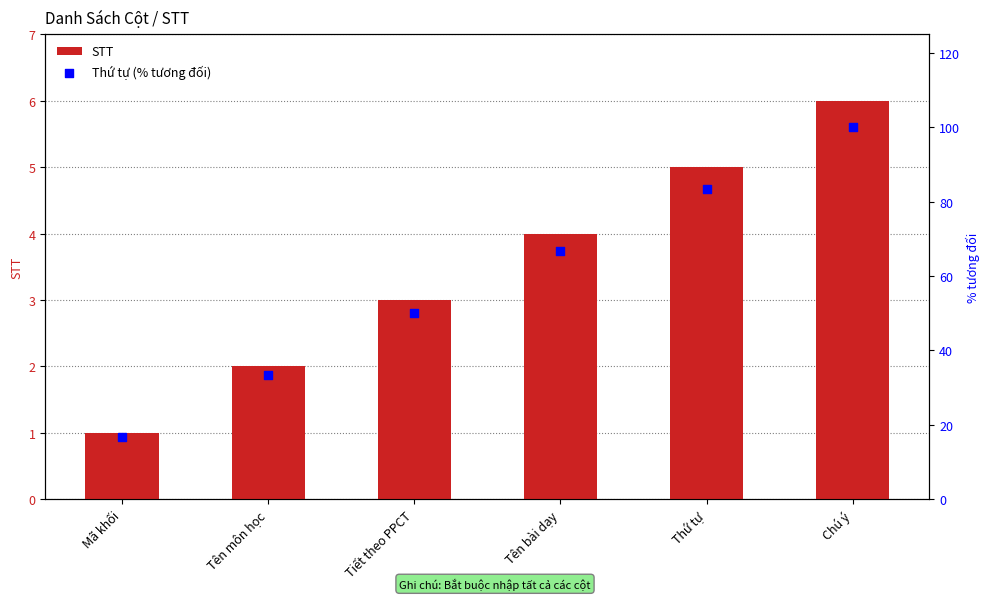

What is the total value across all series at Chú ý?

106.0